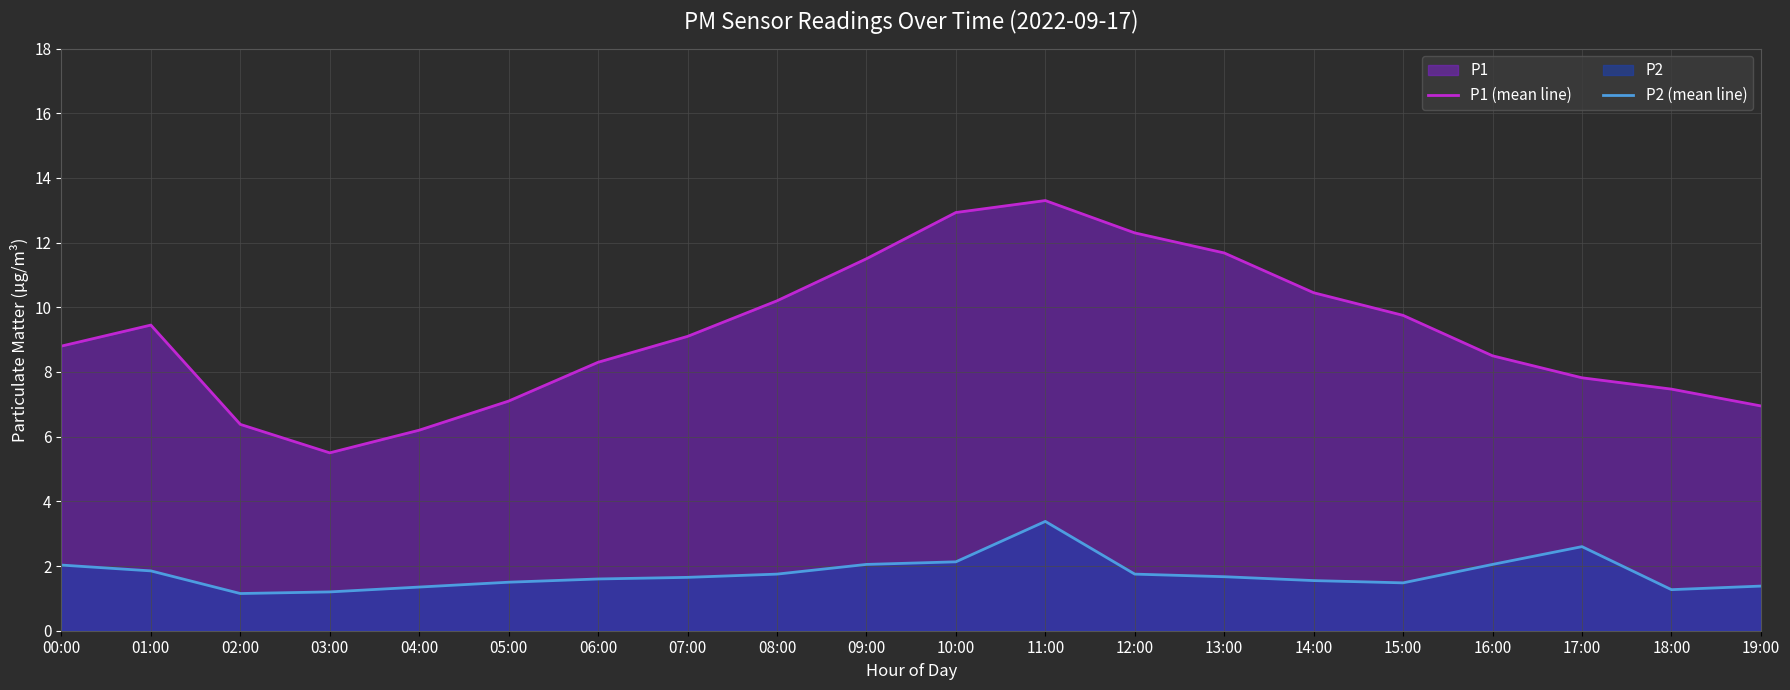

At 10:00, list the series in order from largest to smallest.

P1 (mean line), P2 (mean line)